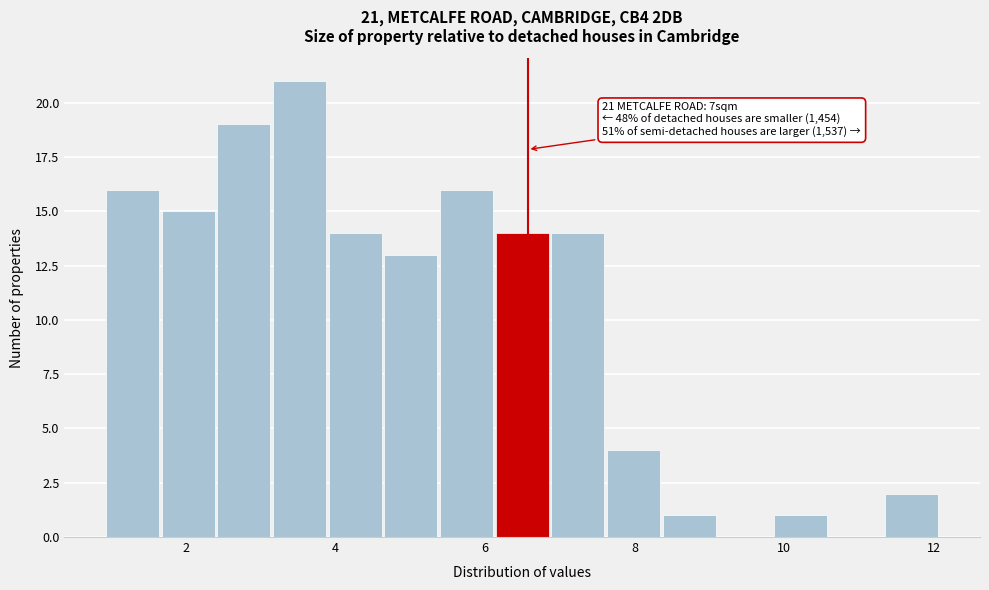

Read against the x-axis, roughly where is the centre of the tallest bar?

3.6